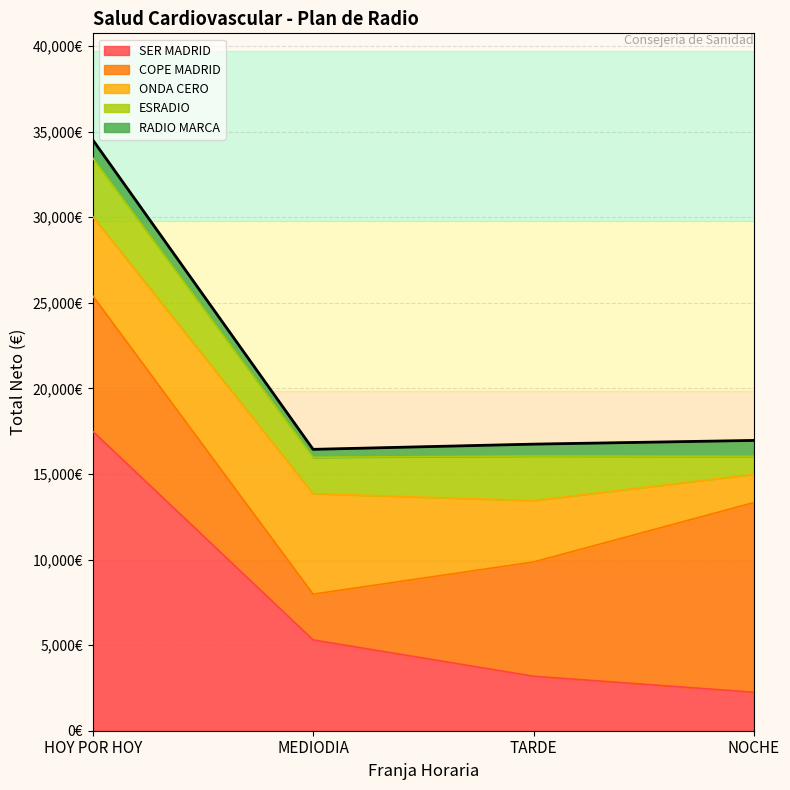

True or false: ESRADIO and RADIO MARCA intersect in this chart.

False